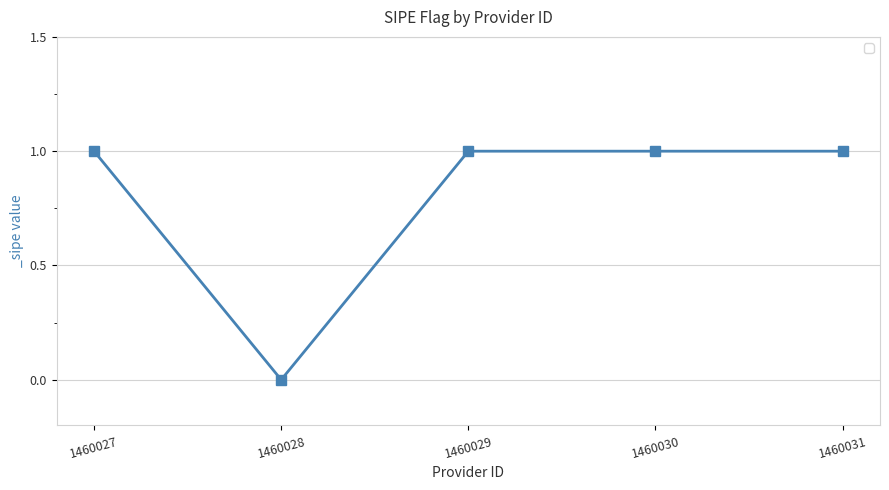

True or false: the data shows 0 at 1460028.

True